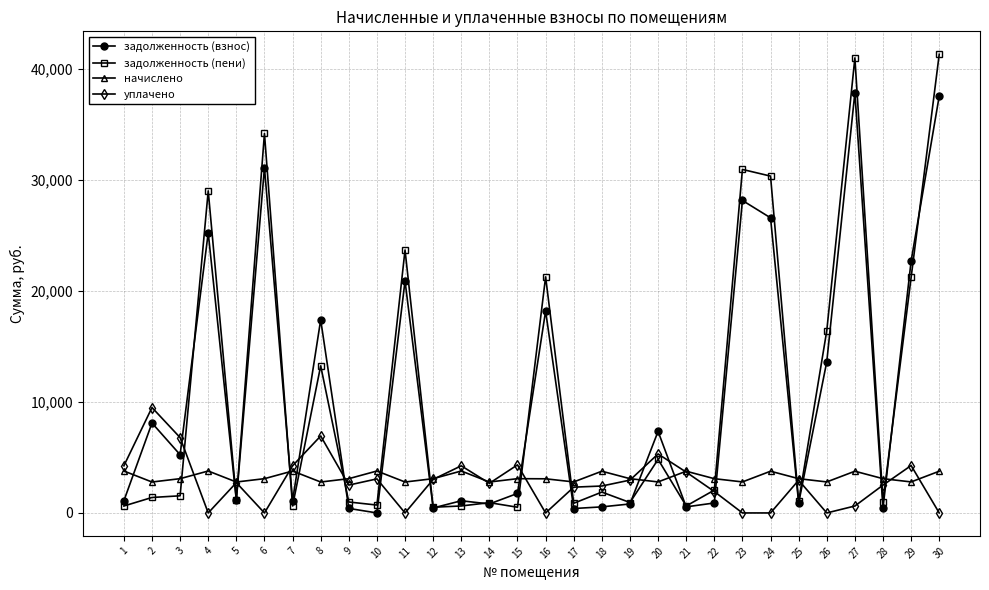

Is it true that уплачено equals 3018.5 at 12?

True